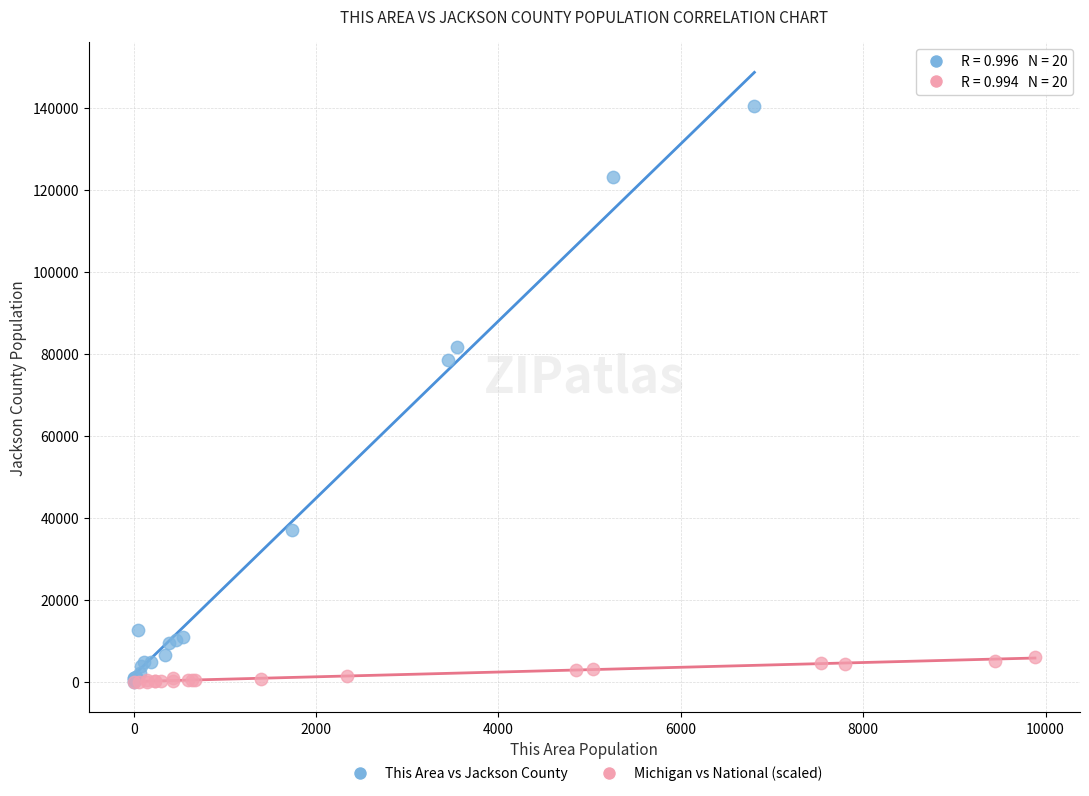

Which series has the largest Y range (max minus min)?

This Area vs Jackson County